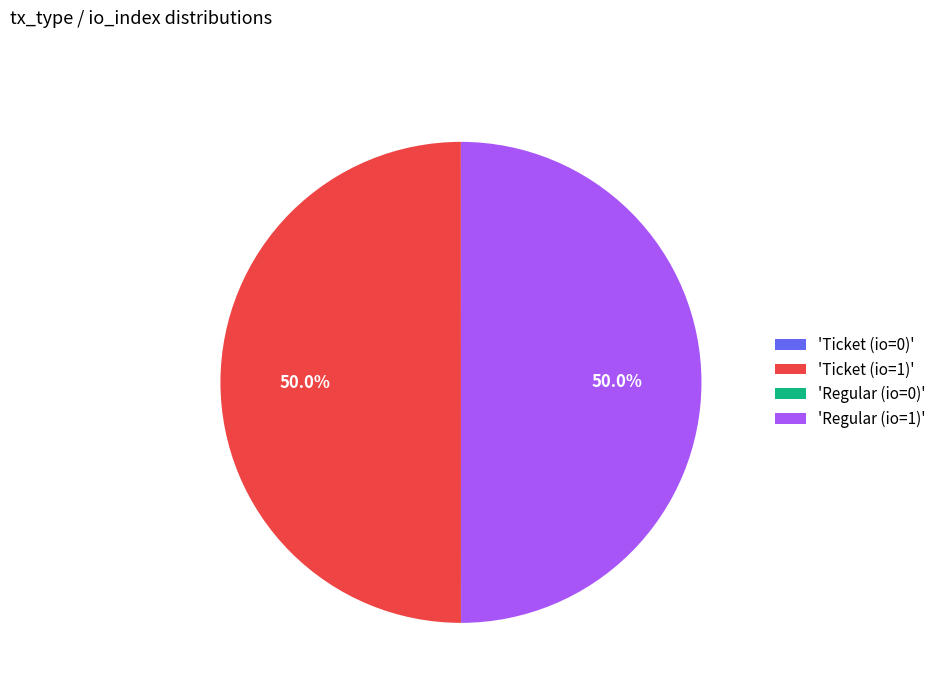

How much of the chart is everything except 'Regular (io=1)'?

50.0%